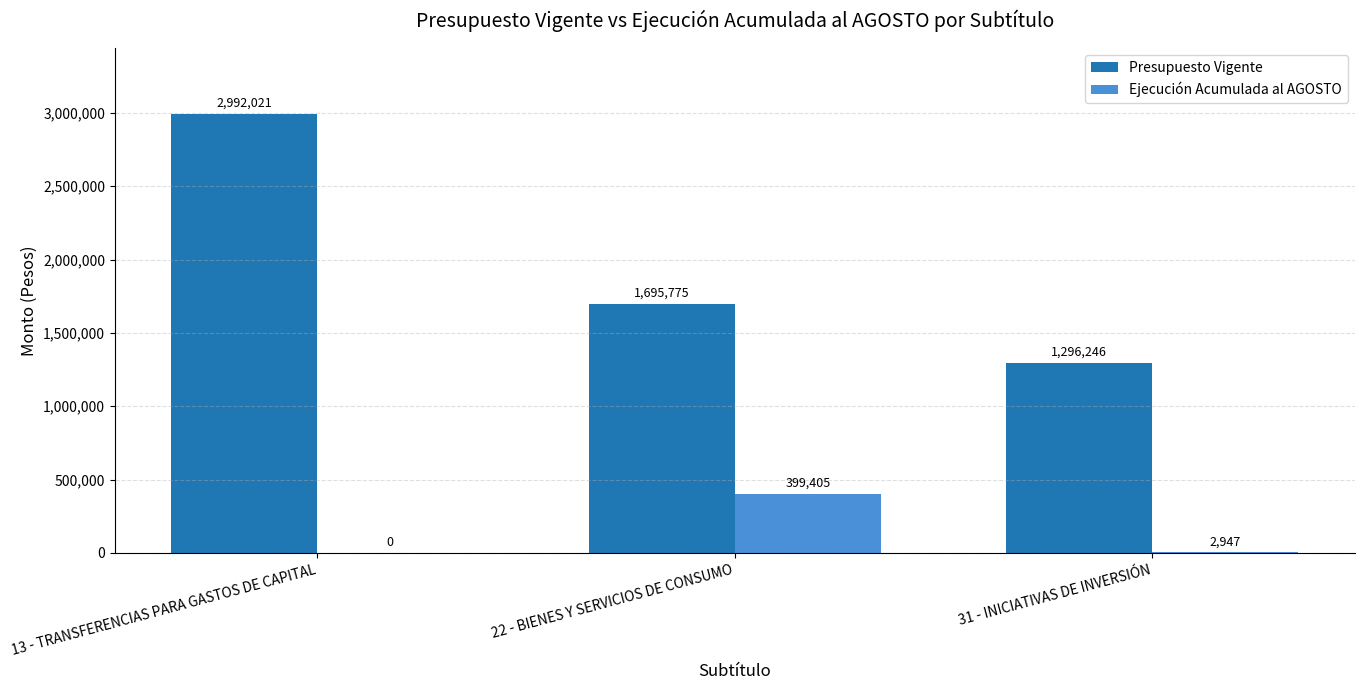

What is the spread (max minus min) of values at 13 - TRANSFERENCIAS PARA GASTOS DE CAPITAL?

2992021